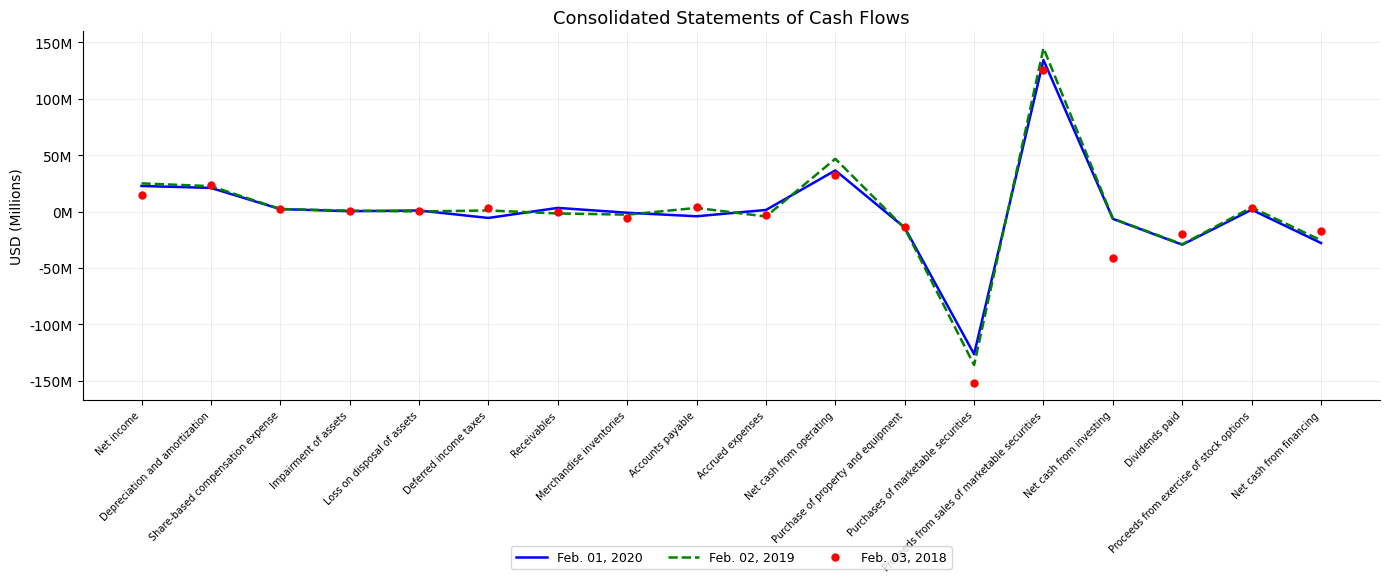

Does the chart have visible grid lines?

Yes